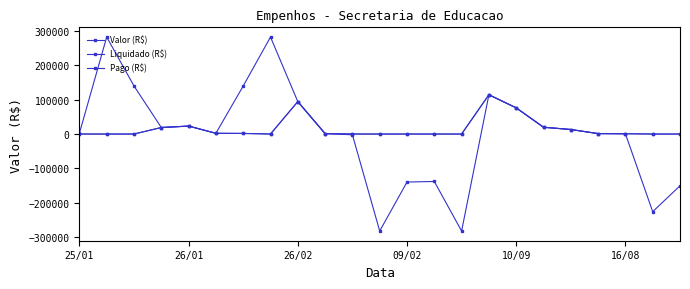

Is this an area chart (filled region under the line)?

No